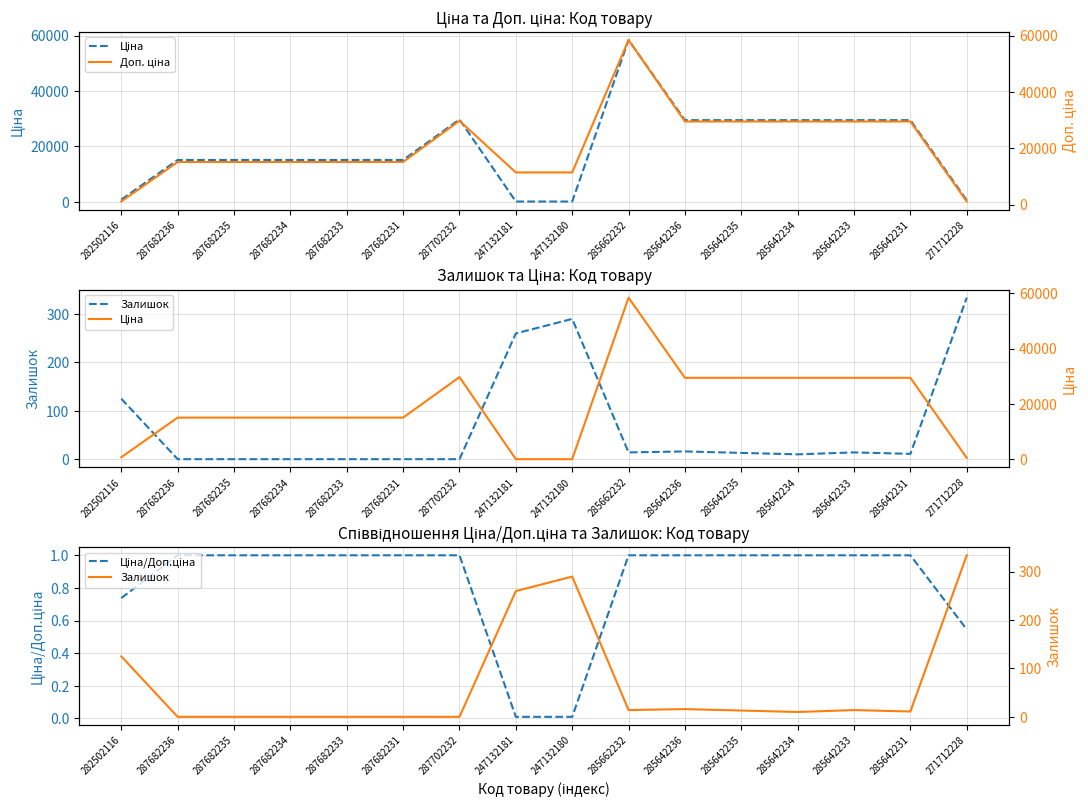

Is it true that Ціна/Доп.ціна equals 1.0 at 285662232?

True